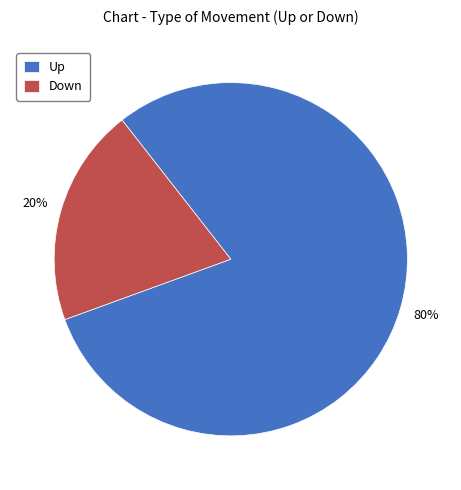

True or false: Down accounts for 7% of the total.

False